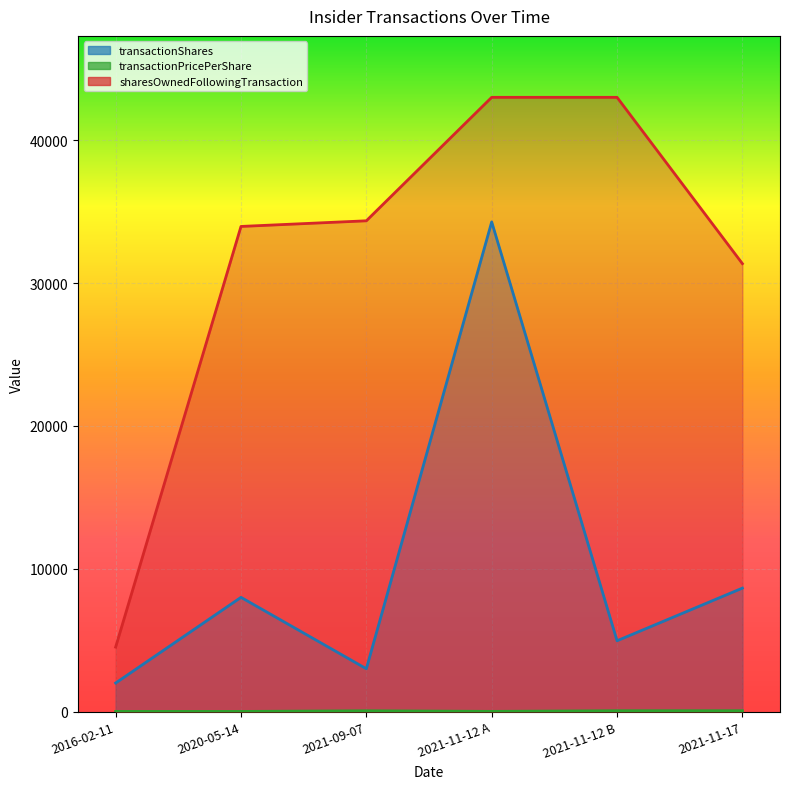

What position from the left is 2020-05-14?

2